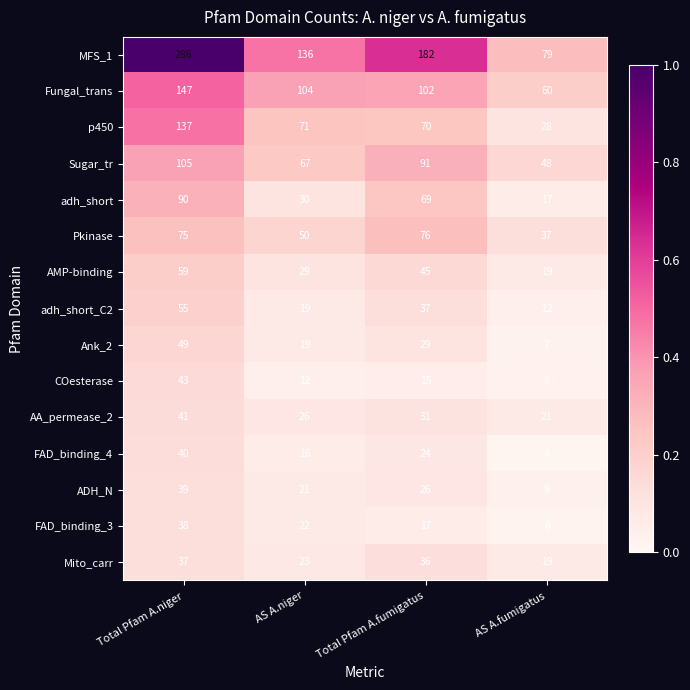

Is the value of AMP-binding at AS A.fumigatus greater than the value of Mito_carr at Total Pfam A.fumigatus?

No